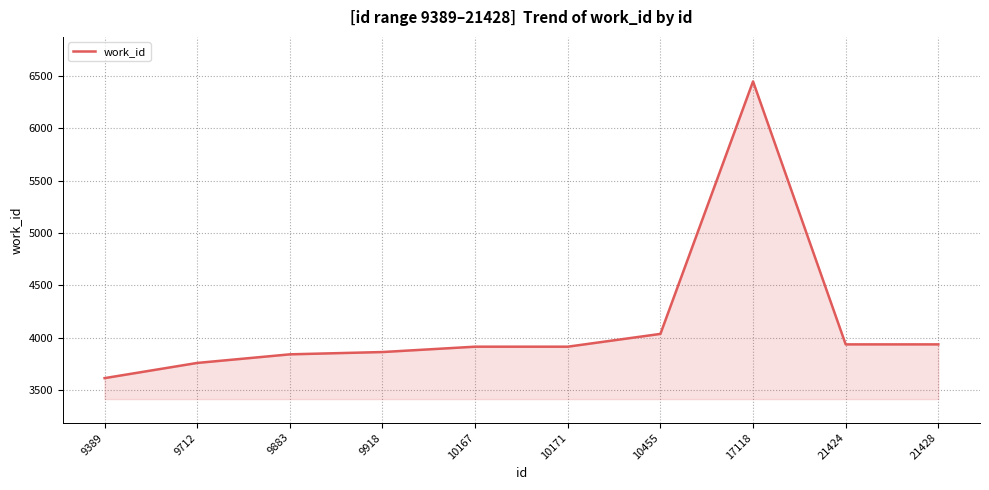

Is it true that the value at 10167 is 1530?

False